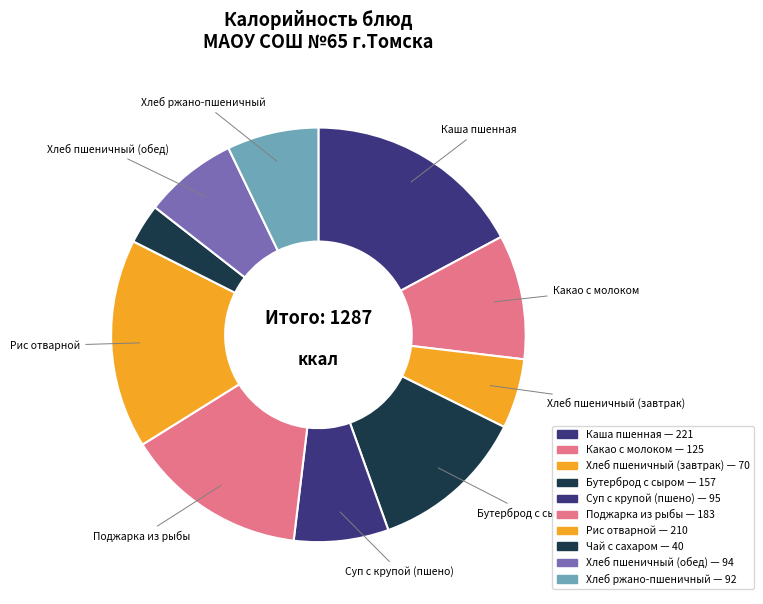

Rank the categories by value from lowest to highest.

Чай с сахаром, Хлеб пшеничный (завтрак), Хлеб ржано-пшеничный, Хлеб пшеничный (обед), Суп с крупой (пшено), Какао с молоком, Бутерброд с сыром, Поджарка из рыбы, Рис отварной, Каша пшенная